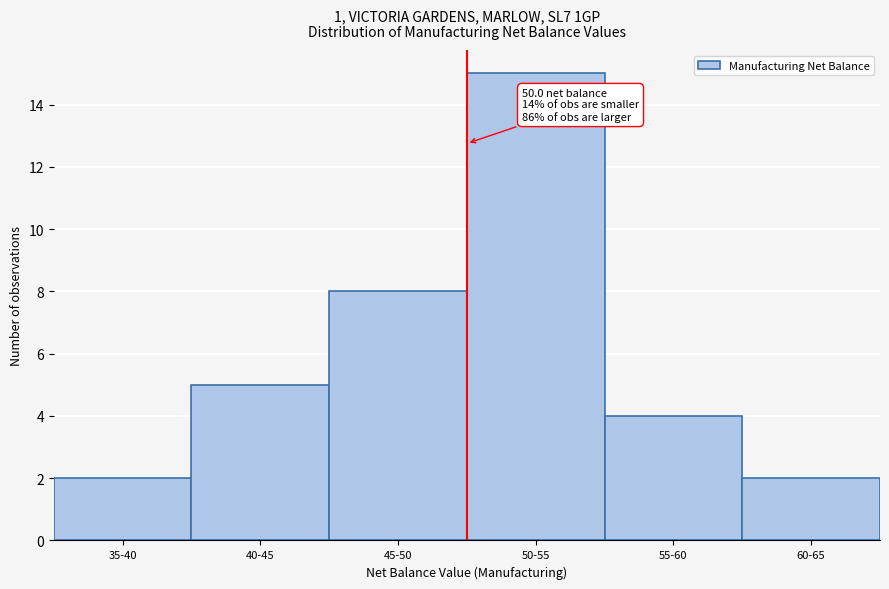

Reading left to right, extract all data points from this chart.

2	5	8	15	4	2